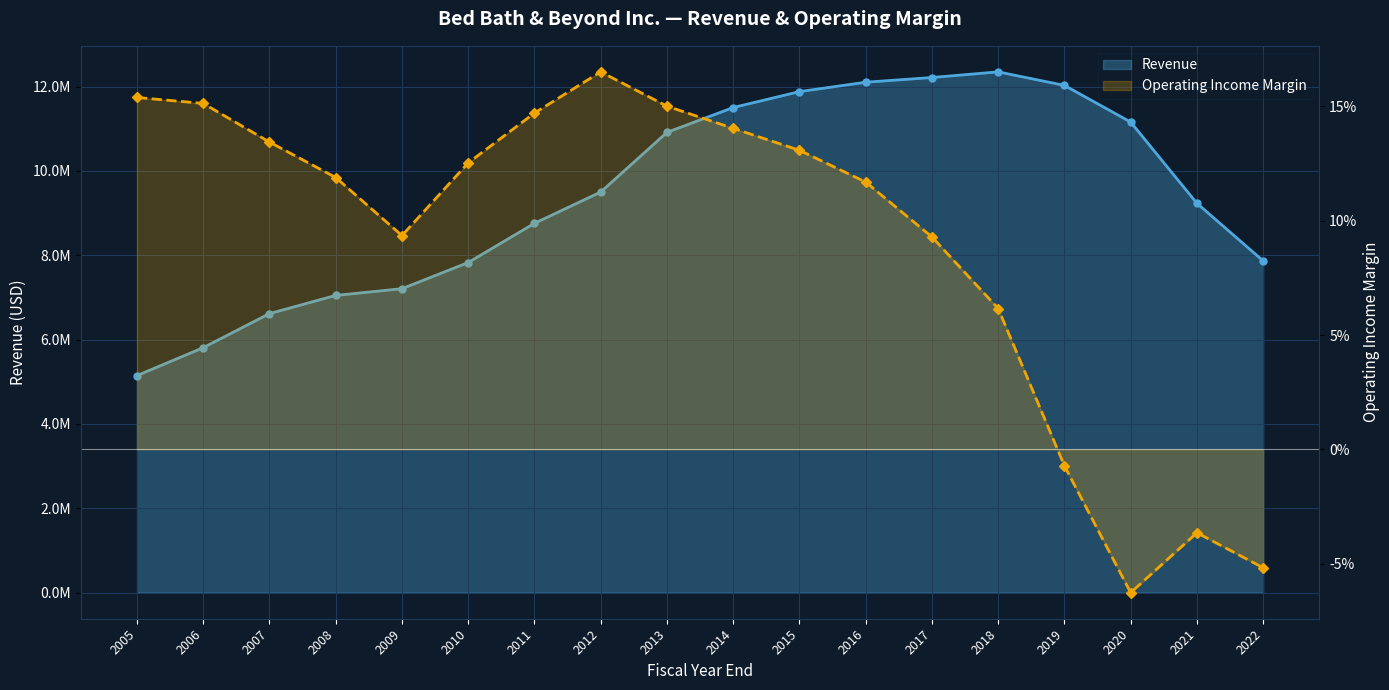

What is the greatest value displayed?

12349301.0